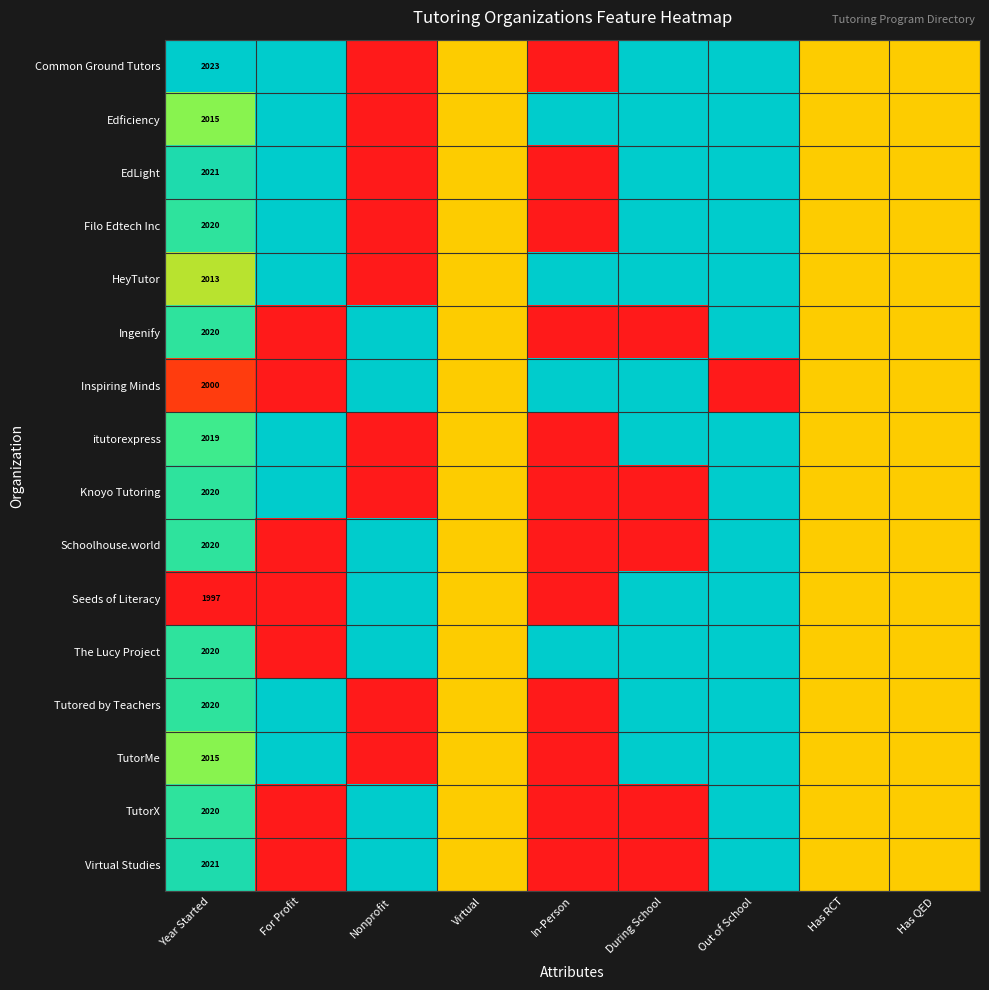

The Seeds of Literacy series shows 1344.5 at Year Started. True or false?

False